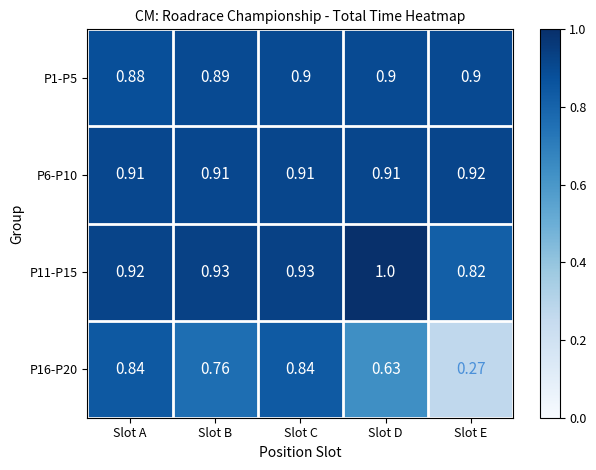

Which label corresponds to the largest value in the chart?

Slot D